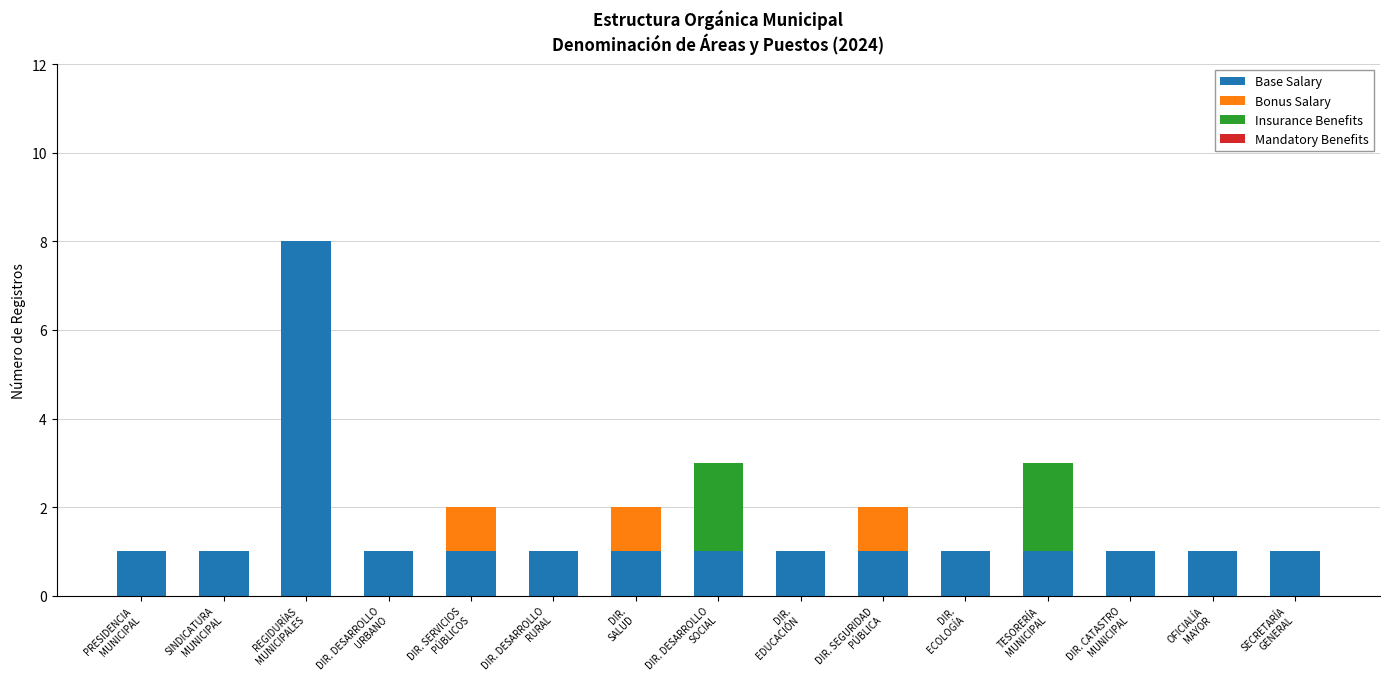

What is the highest value of the Base Salary series?

8